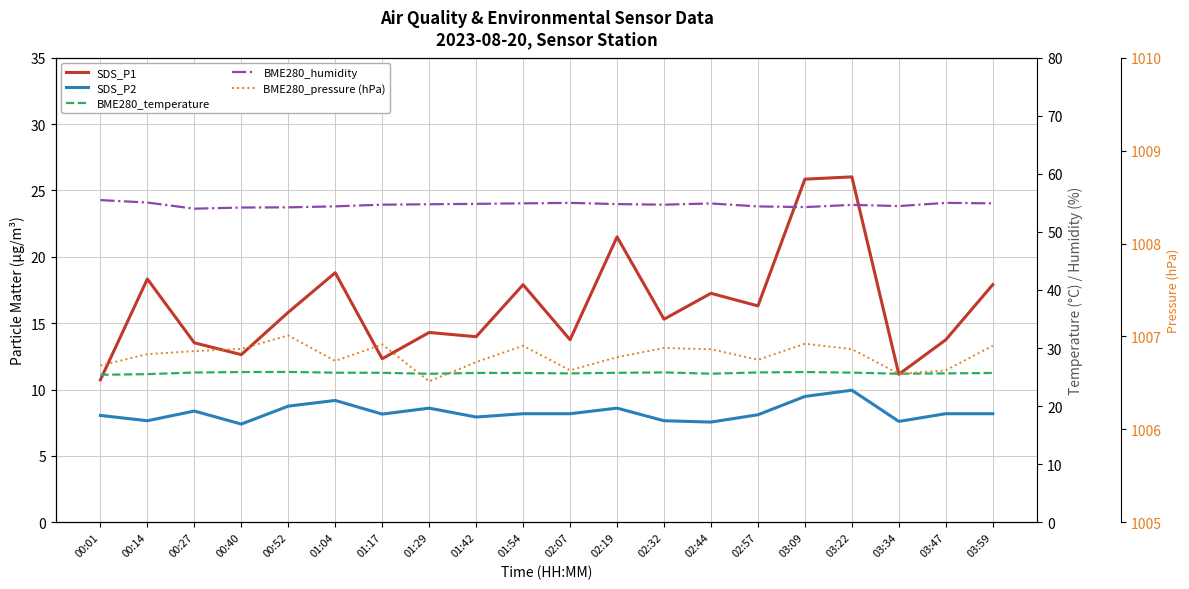

Where is the first local minimum for SDS_P1?

00:40